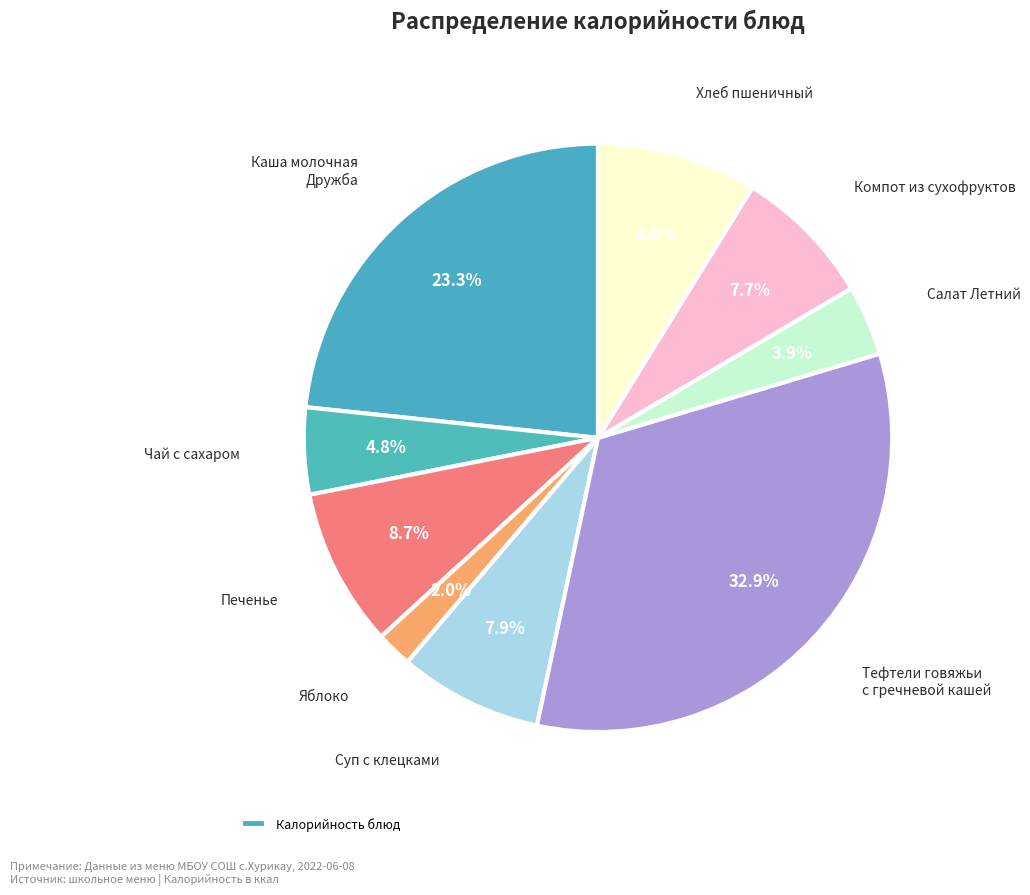

How many slices are in this pie chart?

9